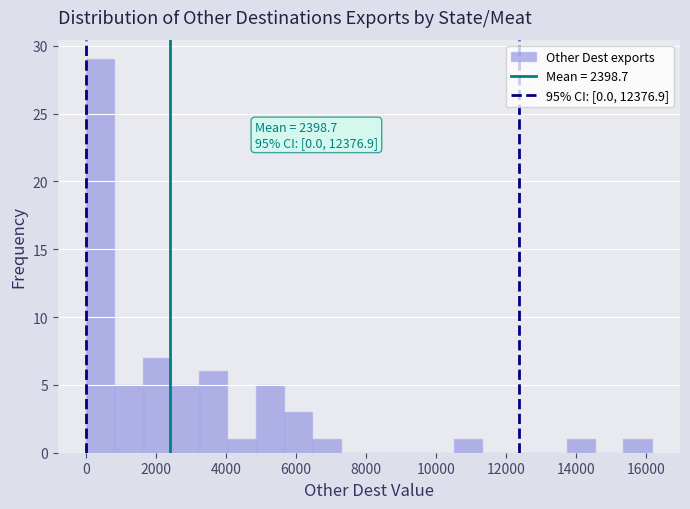

Over which range of the x-axis is the bar tallest?

0 to 800